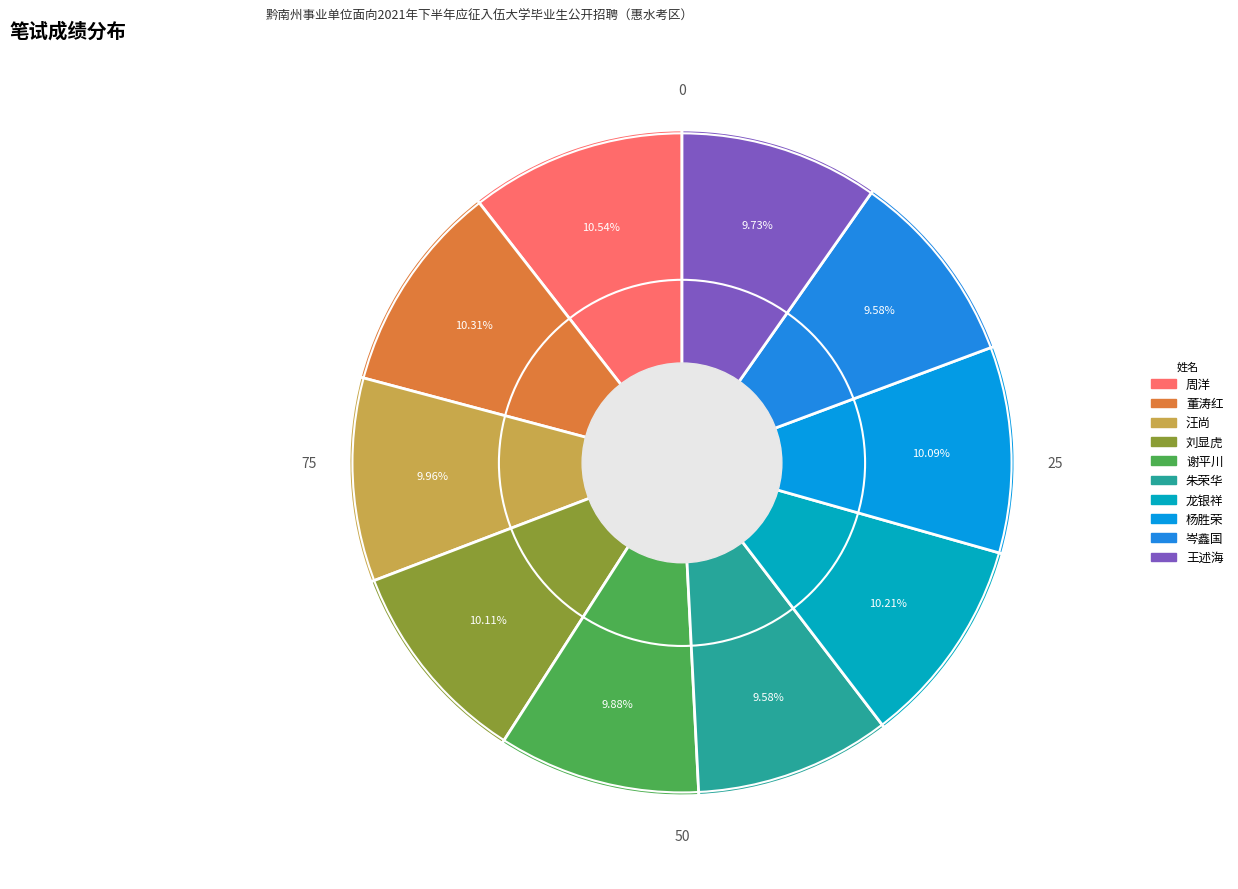

How many segments does this pie chart have?

10